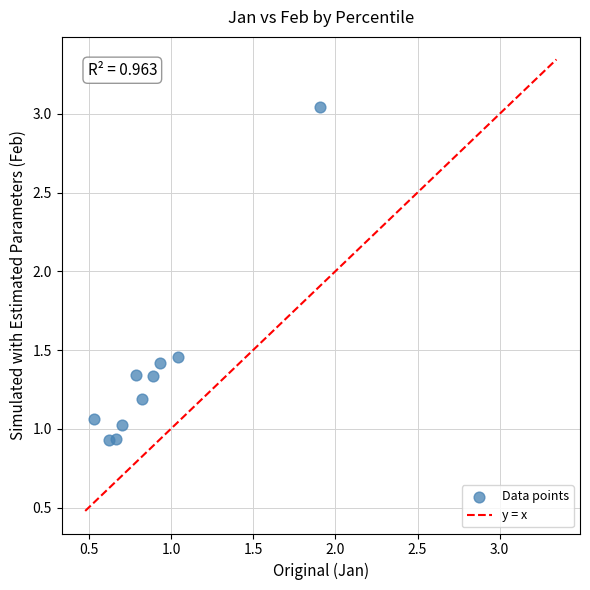

What is the average Y value?

1.4